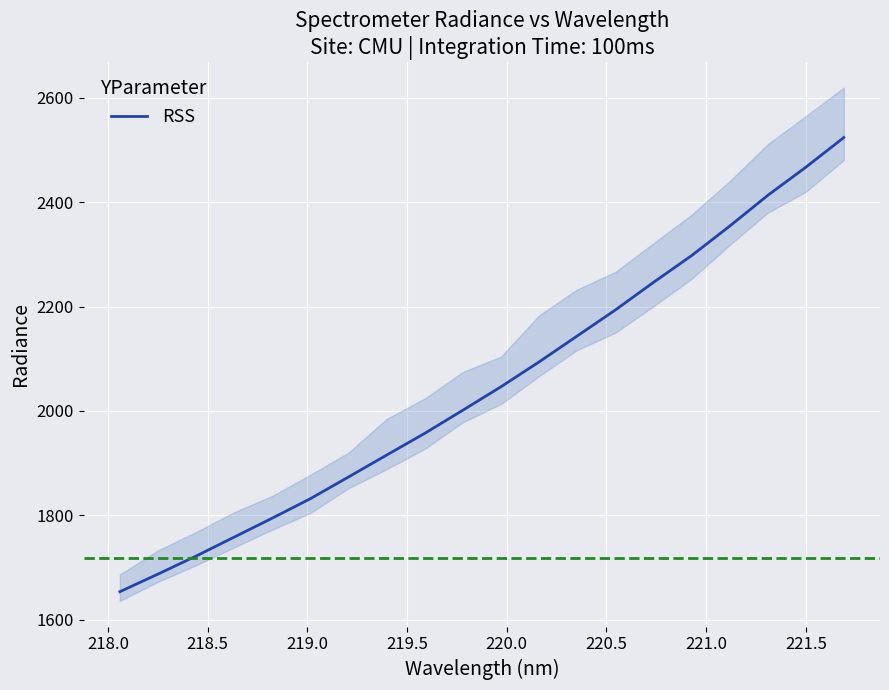

What is the minimum value shown in the chart?

1653.9